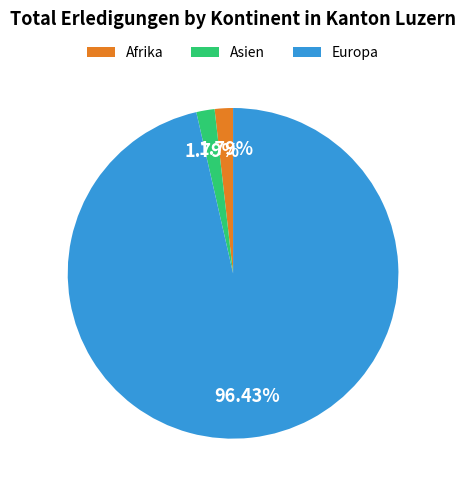

To the nearest percent, what is the average slice percentage?

33%